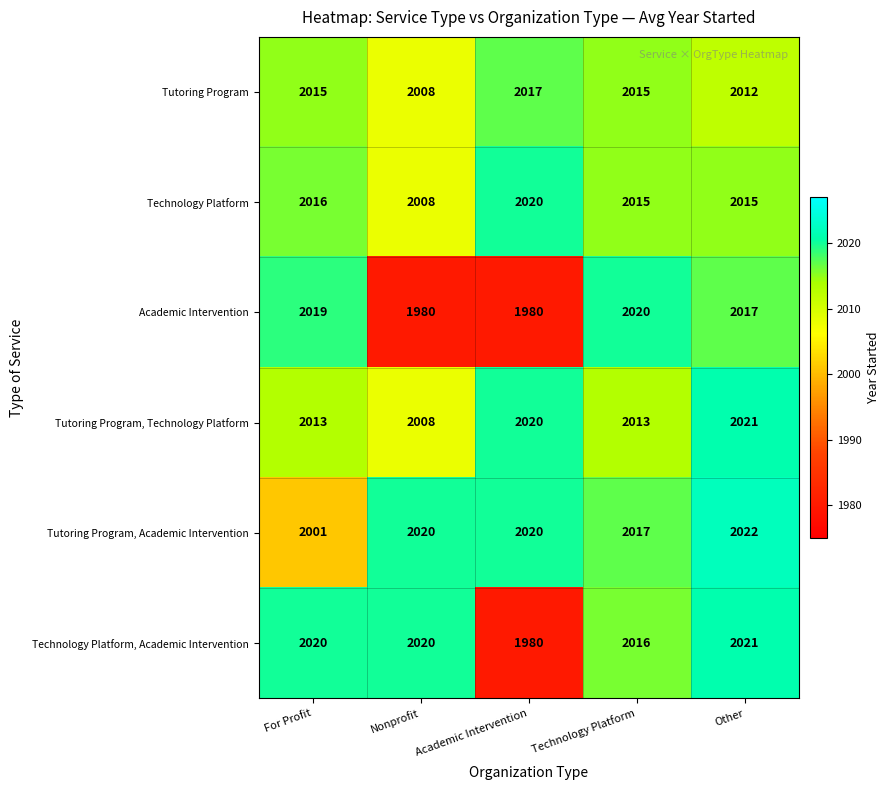

How many distinct data groups are displayed?

6